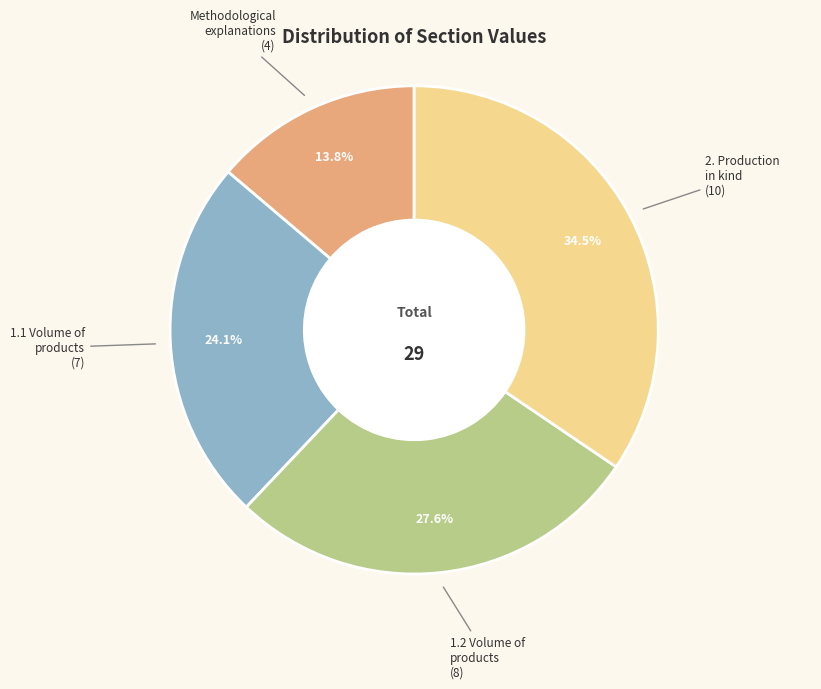

Between Methodological explanations and 2. Production in kind, which is larger?

2. Production in kind